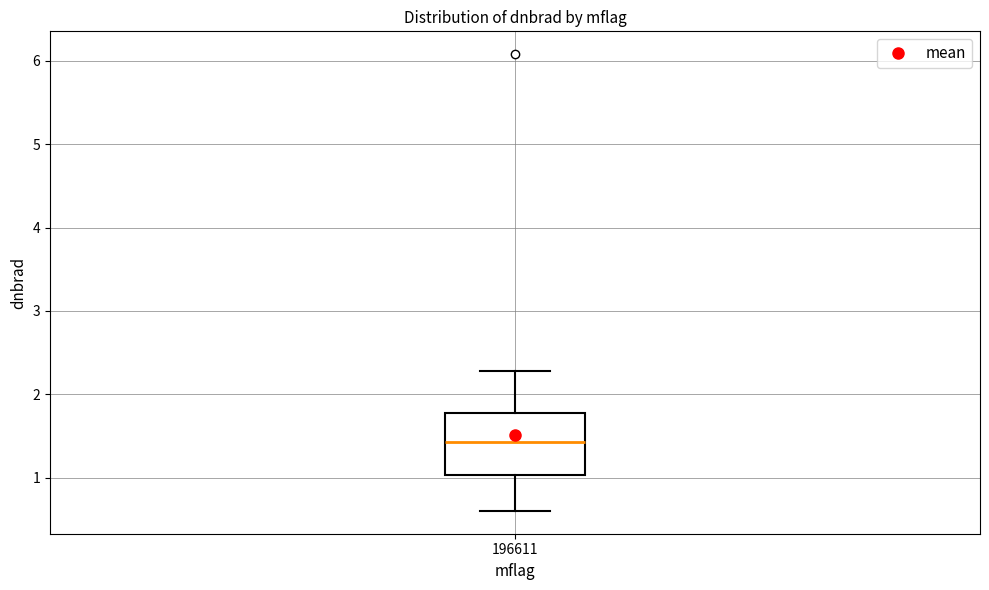

Transcribe this box plot: give where the median line is, the range the box spans, and where the two whiskers end, as read against the y-axis. The values are not printed on the chart, so give them approximately, as read against the axis.

median 1.4, box 1.0 to 1.8, whiskers 0.6 to 2.3